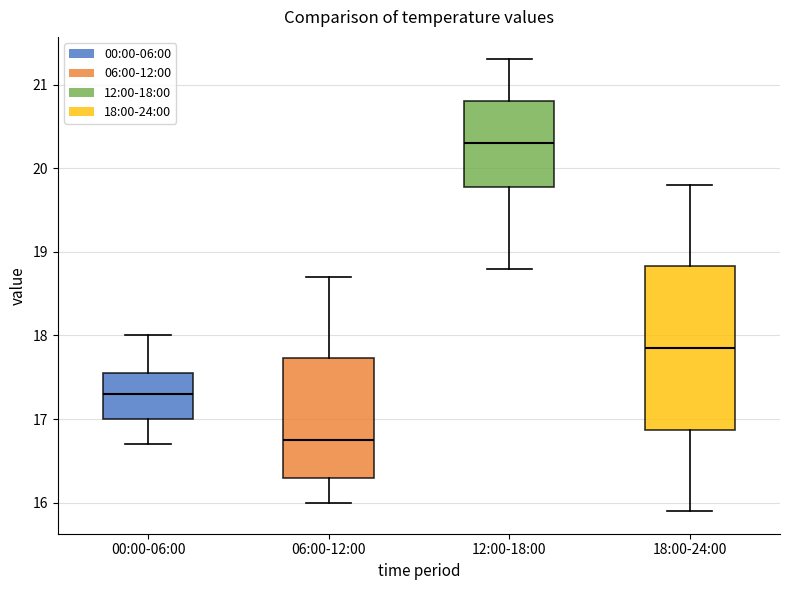

Reading left to right, read every box against the y-axis: the position of its median line, the range the box covers, and the ends of its whiskers. The values are not printed on the chart, so give them approximately, as read against the axis.

00:00-06:00: median 17.3, box 17.0 to 17.6, whiskers 16.7 to 18.0
06:00-12:00: median 16.8, box 16.3 to 17.7, whiskers 16.0 to 18.7
12:00-18:00: median 20.3, box 19.8 to 20.8, whiskers 18.8 to 21.3
18:00-24:00: median 17.9, box 16.9 to 18.8, whiskers 15.9 to 19.8